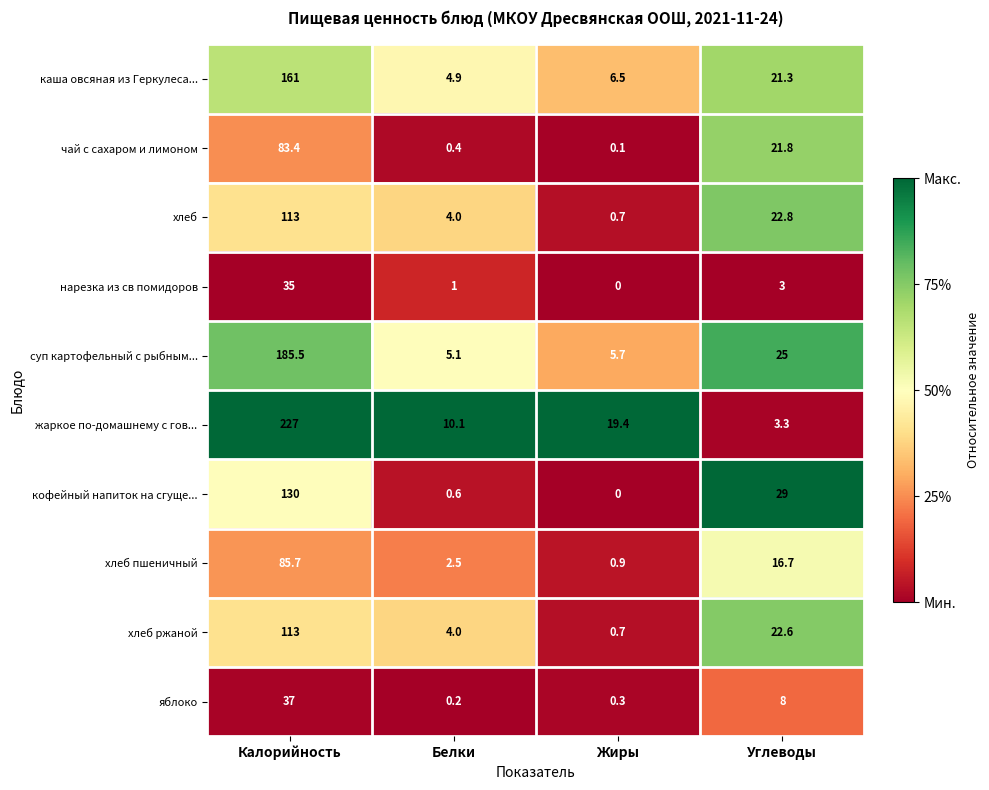

What is the sum of all яблоко values?

45.5